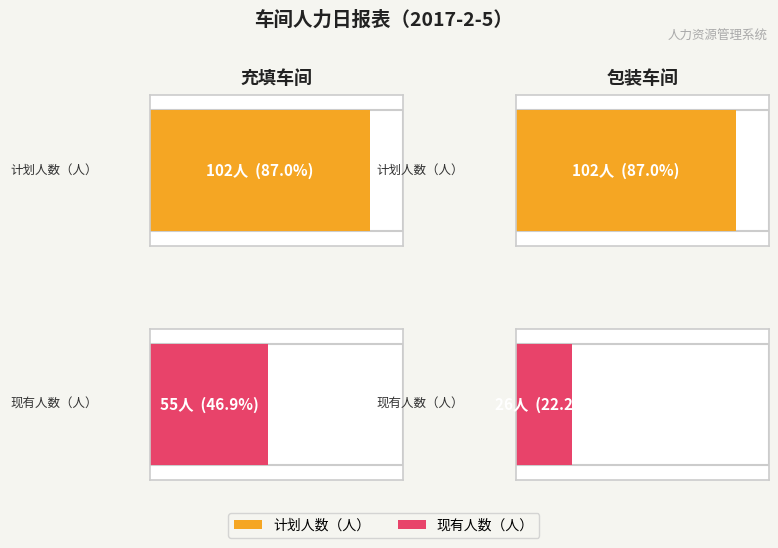

How many bars are there in total?

4